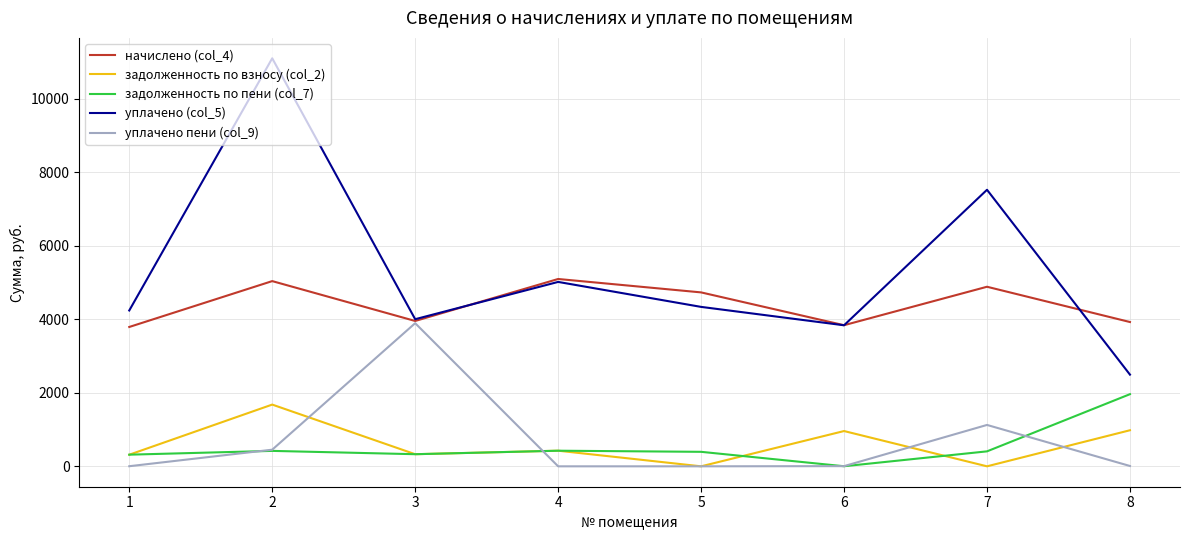

What is the total value across all series at 3?

12512.7